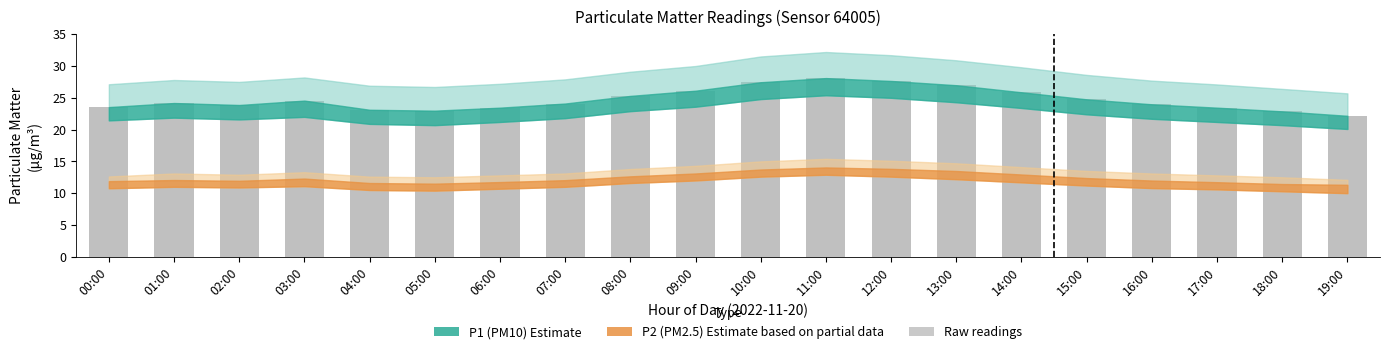

Read the value at 15:00.

24.8